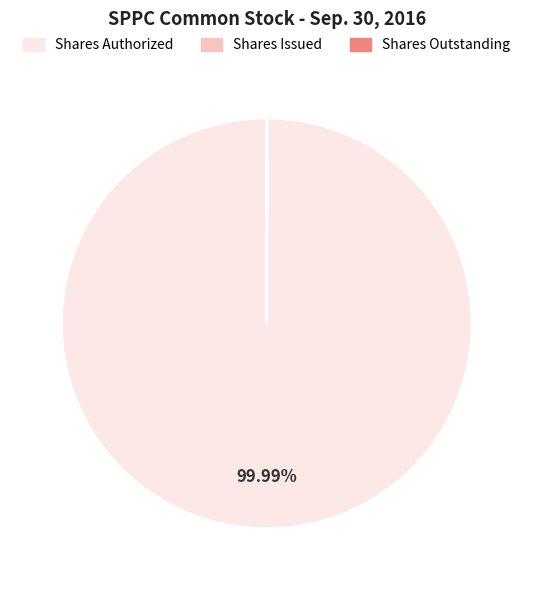

Is there a majority slice in this chart?

Yes